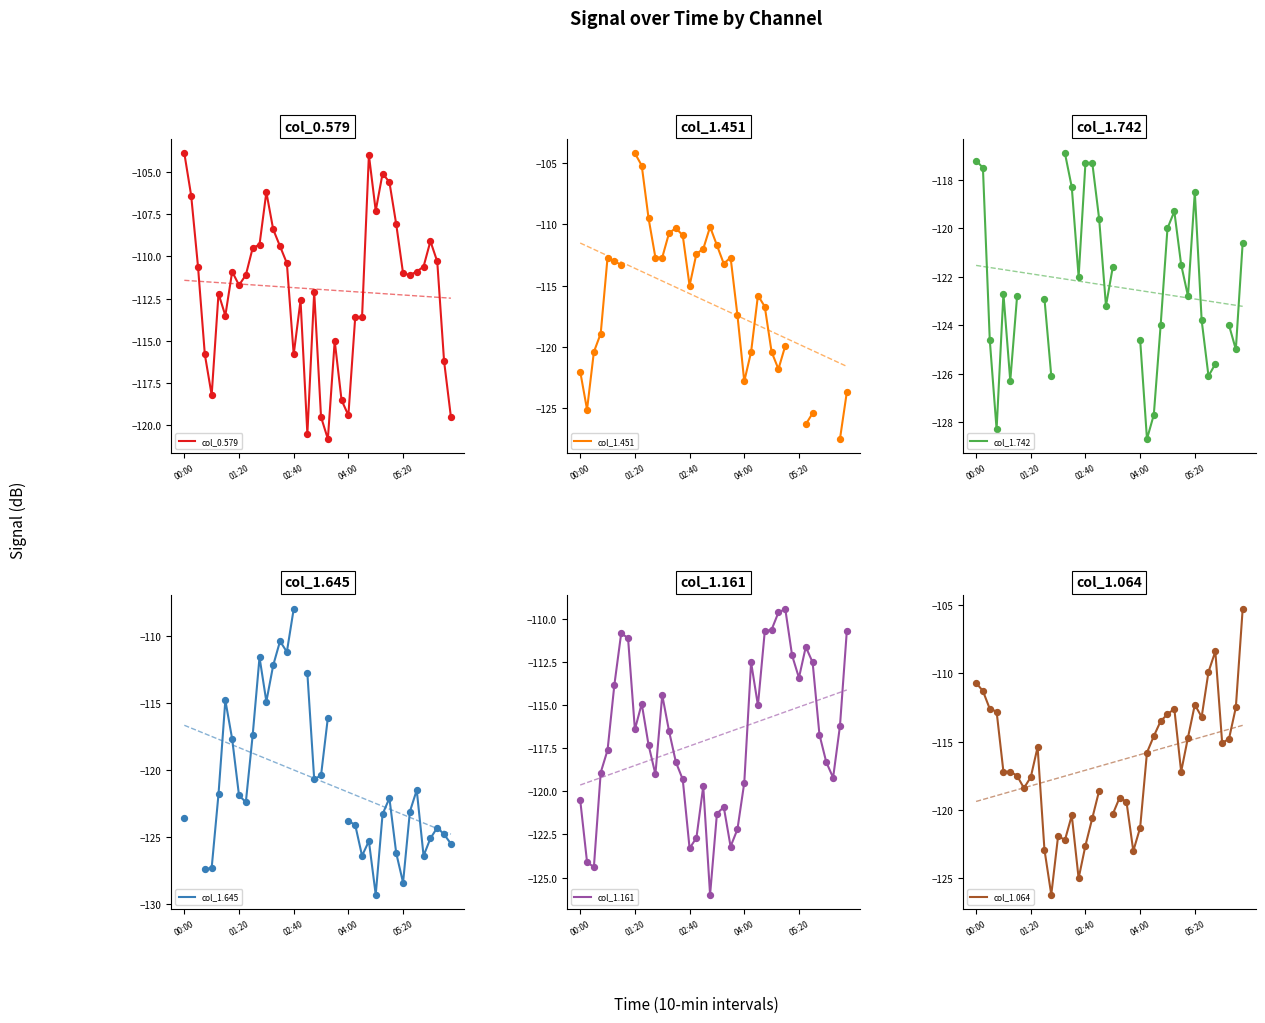

What are all the series names shown in the legend?

col_0.579, col_1.451, col_1.742, col_1.645, col_1.161, col_1.064